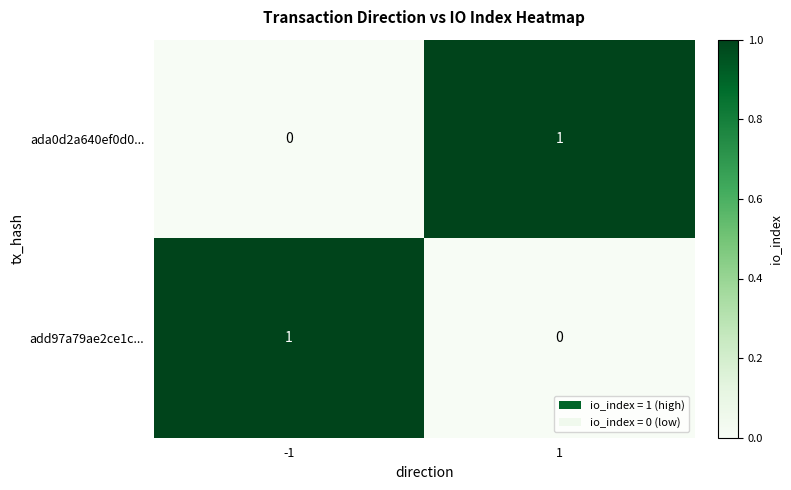

The value of add97a79ae2ce1c... at 1 is 0. True or false?

True